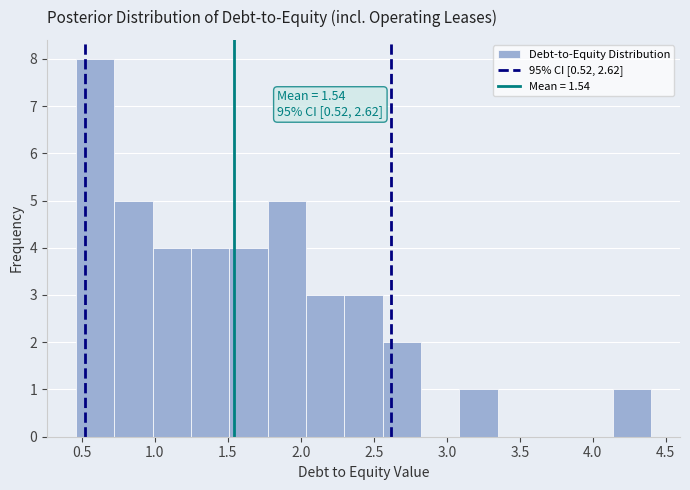

Over which range of the x-axis is the bar tallest?

0.45 to 0.70